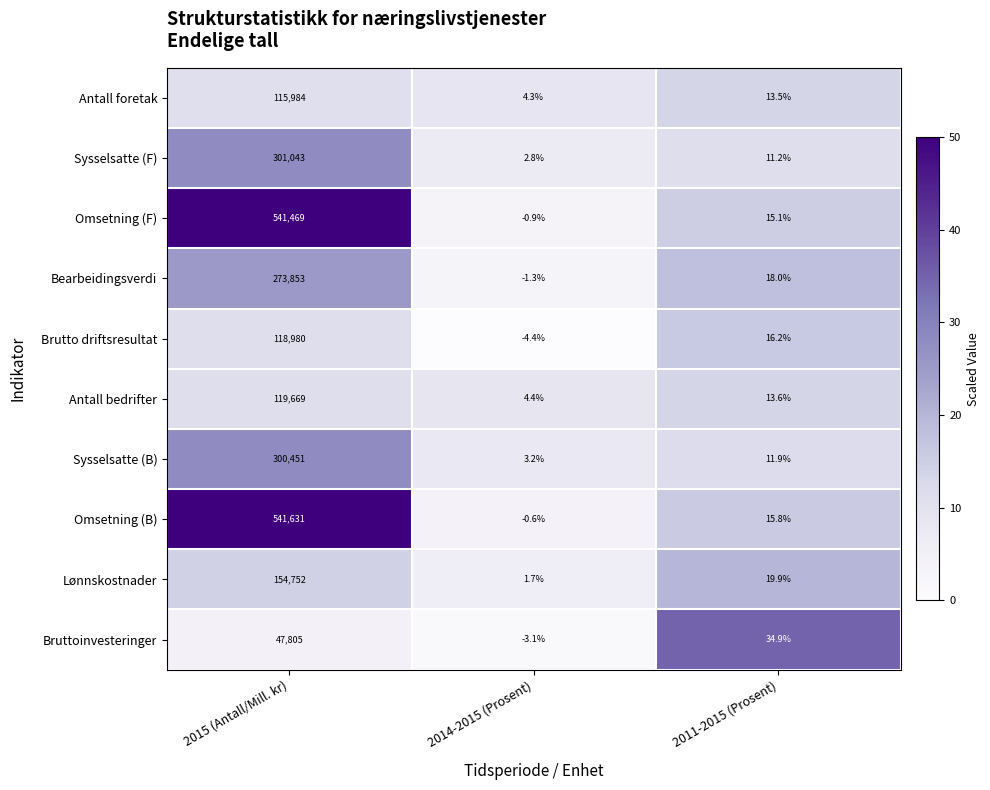

What is the difference between the maximum and minimum values in the Brutto driftsresultat series?

118984.4